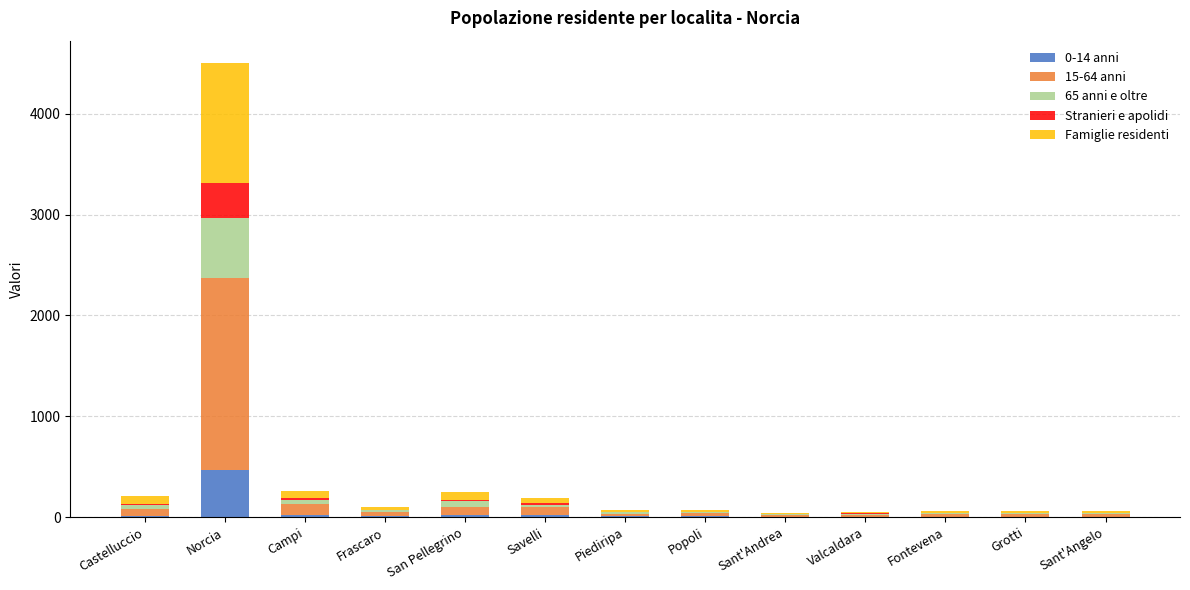

Which category has the highest value in the 0-14 anni series?

Norcia